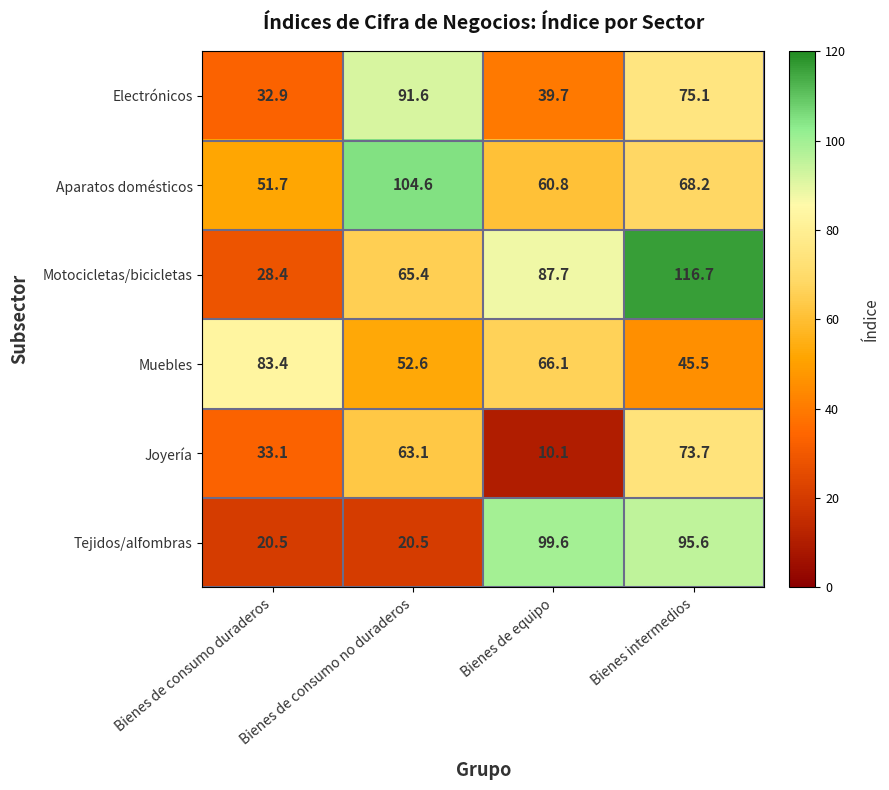

What is the sum of all Motocicletas/bicicletas values?

298.2